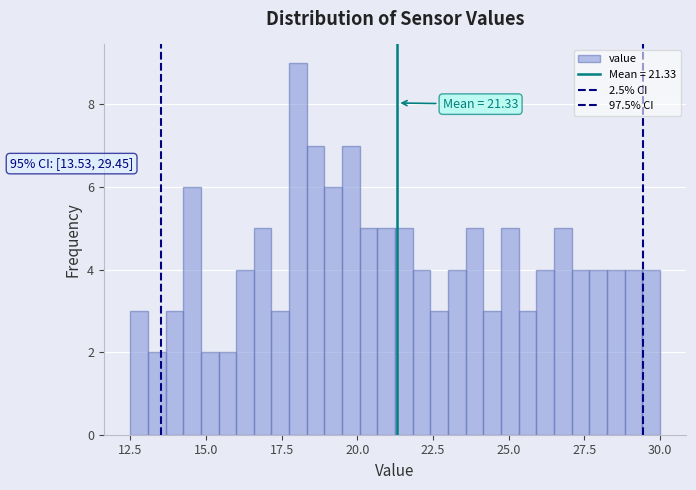

Around what value on the x-axis is the tallest bar? Give the approximate position of its centre, as read against the axis.

18.0